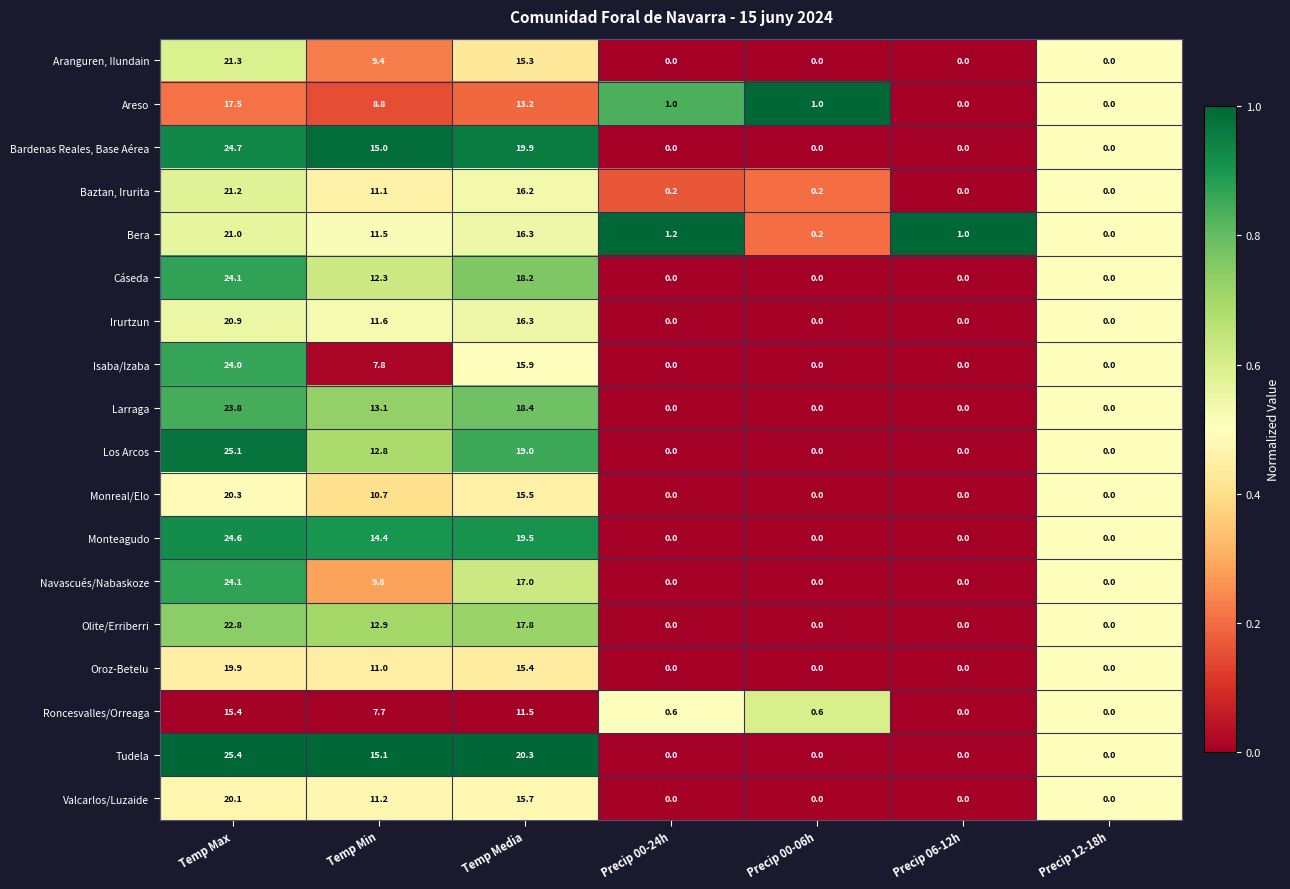

Which series has the largest total across all categories?

Tudela